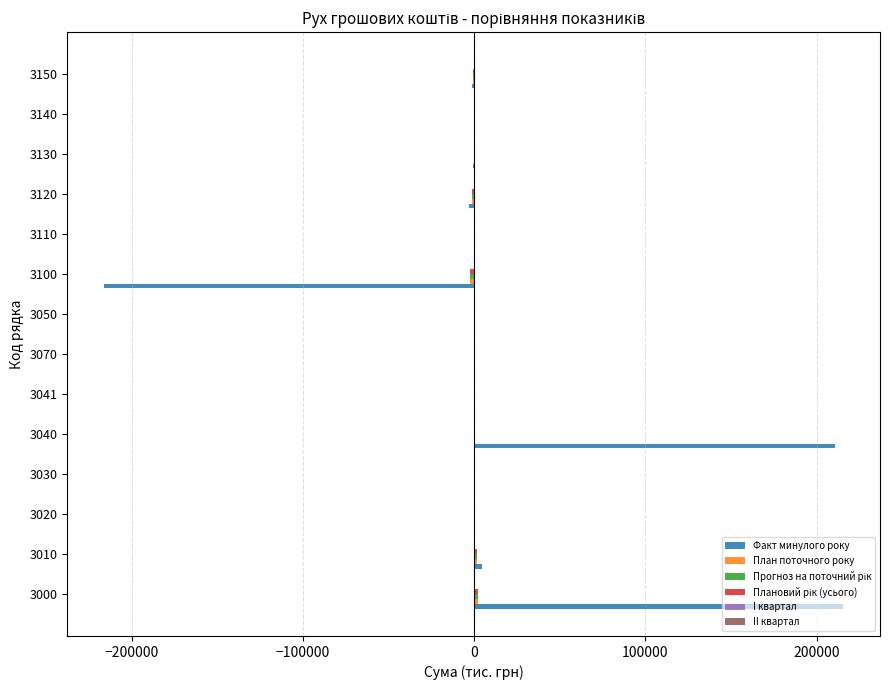

What is the greatest value displayed?

215322